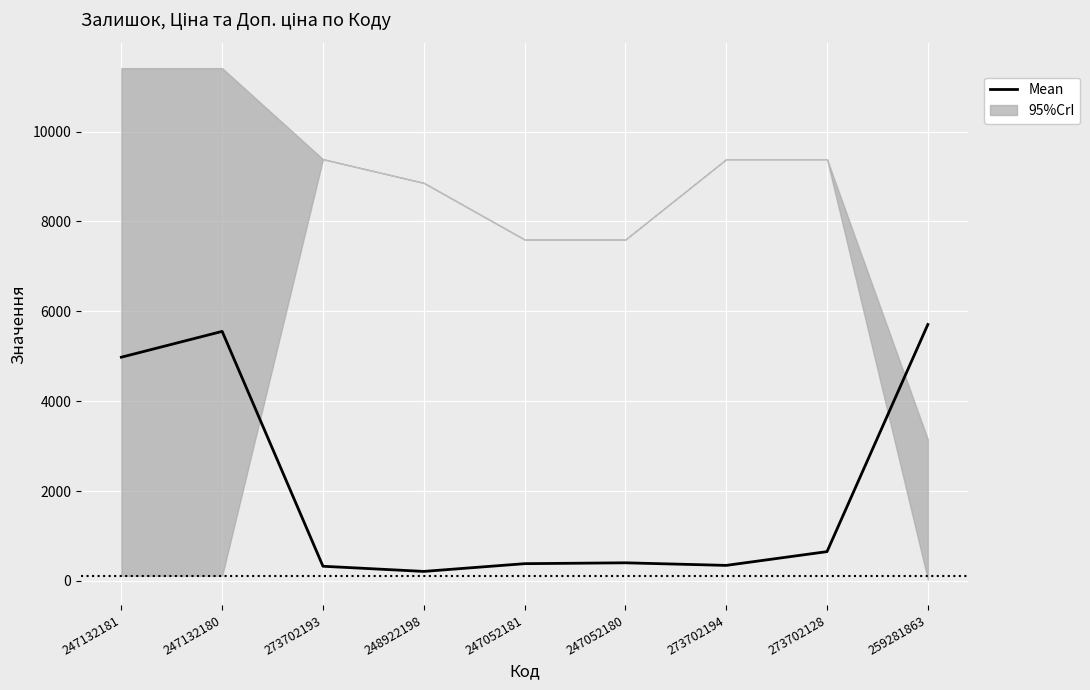

Reading left to right, list all the values displayed in this chart.

4977.5	5551.8	325.5	210.6	382.9	402.0	344.6	650.9	5705.0